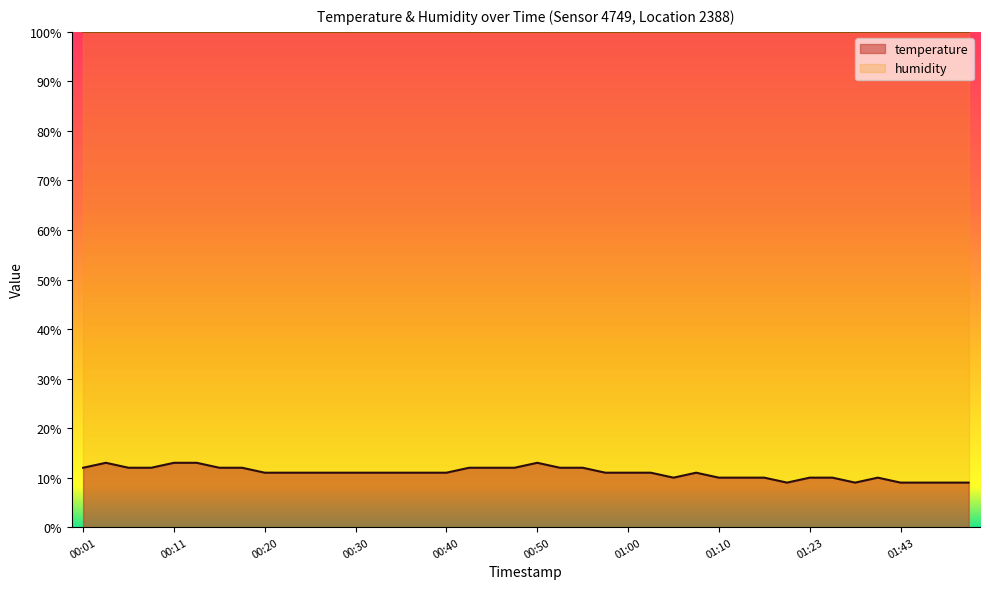

True or false: the data has more than 2 interior local peaks.

True